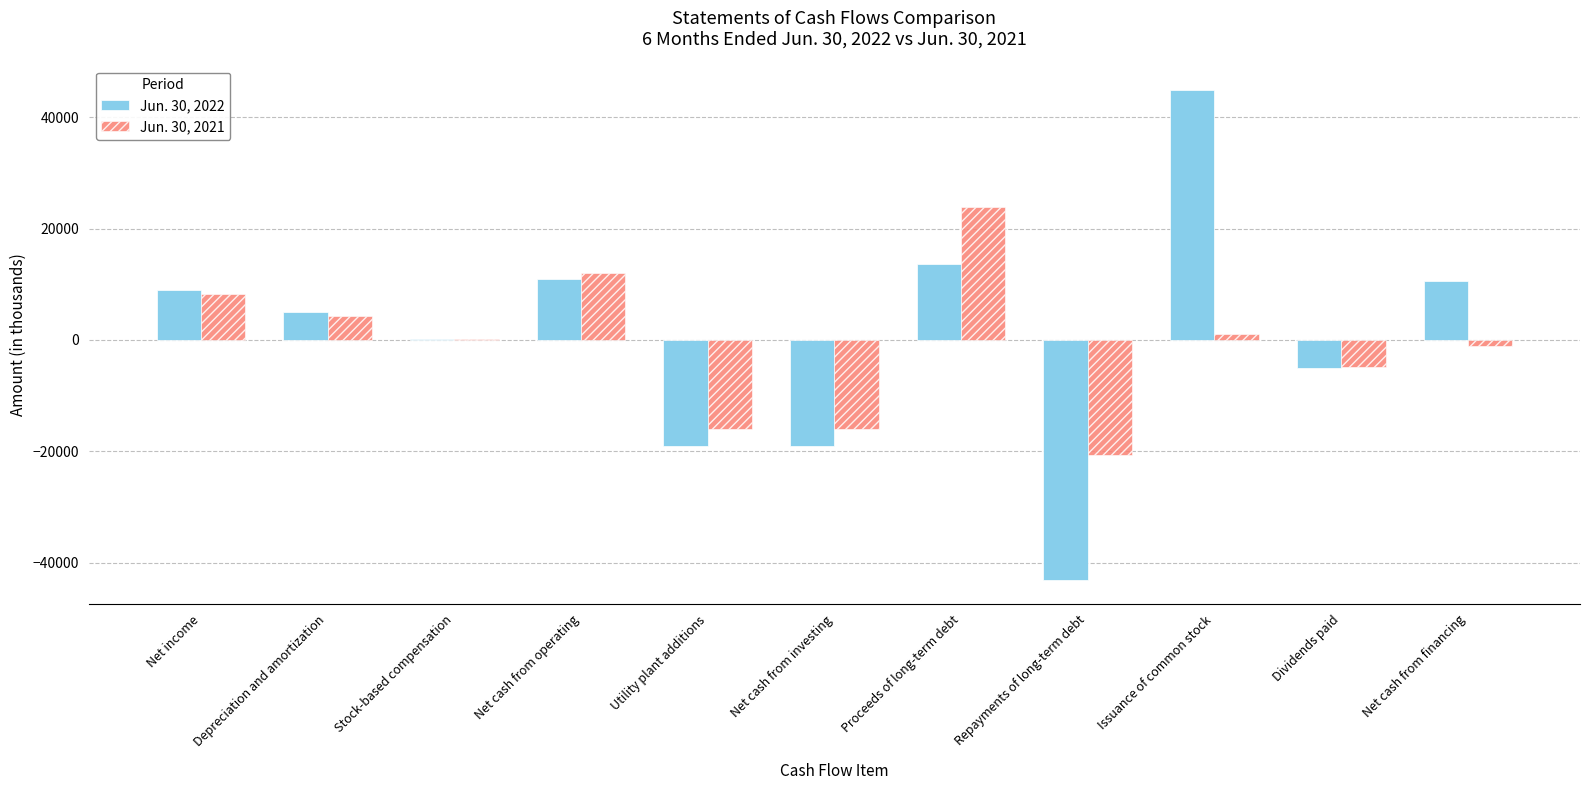

The value of Jun. 30, 2021 at Dividends paid is -4899. True or false?

True